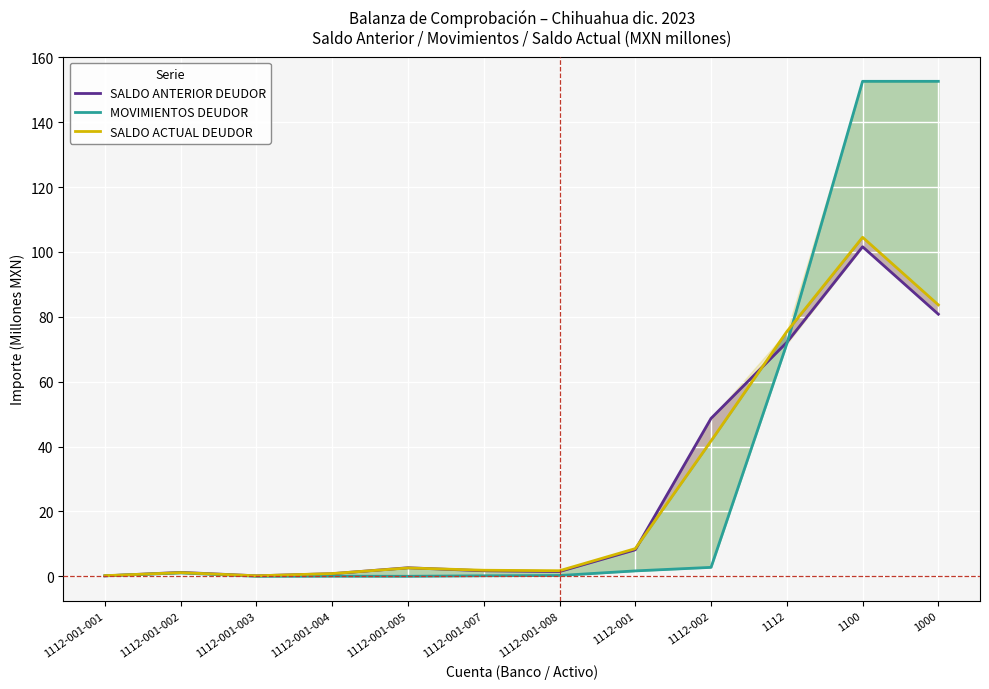

Count the number of categories in the chart.

12